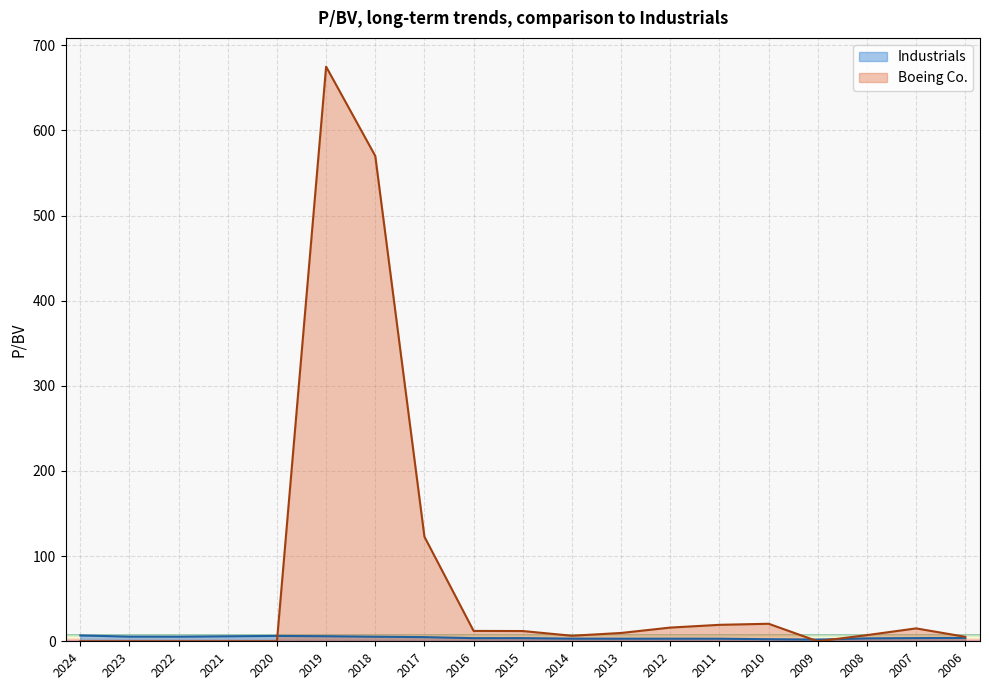

Reading left to right, transcribe all the data shown in this chart.

Industrials: 2024=6.8	2023=5.5	2022=5.4	2021=5.9	2020=6.3	2019=6.0	2018=5.4	2017=4.9	2016=3.7	2015=3.7	2014=3.1	2013=3.1	2012=3.1	2011=3.0	2010=2.4	2009=2.0	2008=3.5	2007=3.8	2006=4.0
Boeing Co.: 2024=0.0	2023=0.0	2022=0.0	2021=0.0	2020=0.0	2019=674.8	2018=569.9	2017=122.8	2016=12.2	2015=12.0	2014=6.5	2013=9.8	2012=16.1	2011=19.3	2010=20.6	2009=0.0	2008=7.2	2007=15.2	2006=5.3